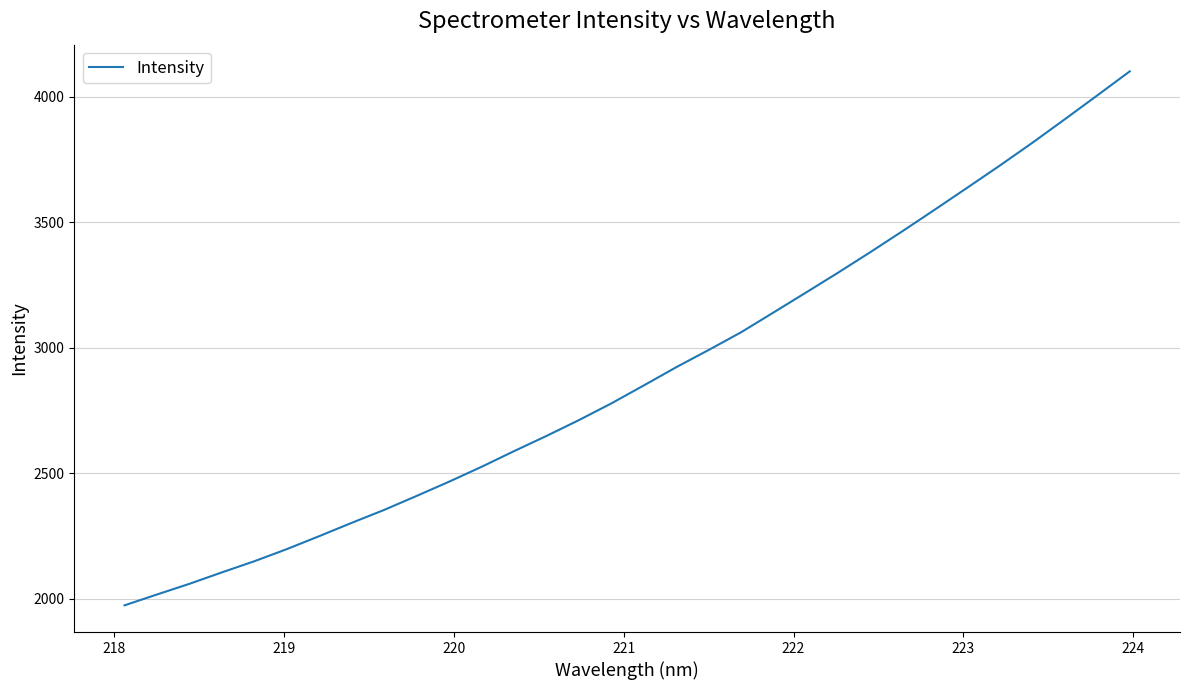

Reading left to right, extract all data points from this chart.

1974.4	2017.6	2060.2	2105.7	2150.1	2198.3	2250.0	2303.0	2354.4	2410.1	2466.8	2525.9	2588.2	2648.7	2711.8	2778.3	2849.7	2922.3	2990.9	3061.3	3140.1	3219.4	3299.3	3381.4	3465.6	3551.6	3638.7	3726.5	3816.8	3910.3	4005.0	4100.5